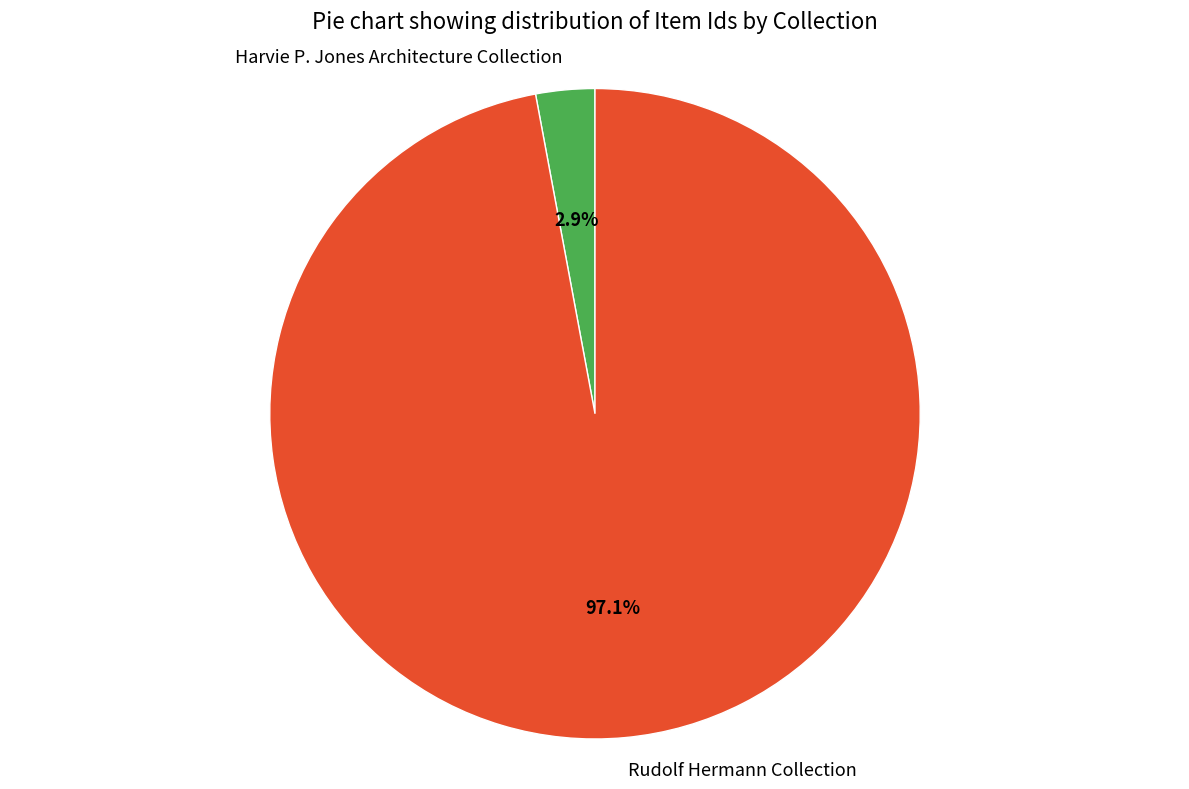

Does any single category account for the majority?

Yes